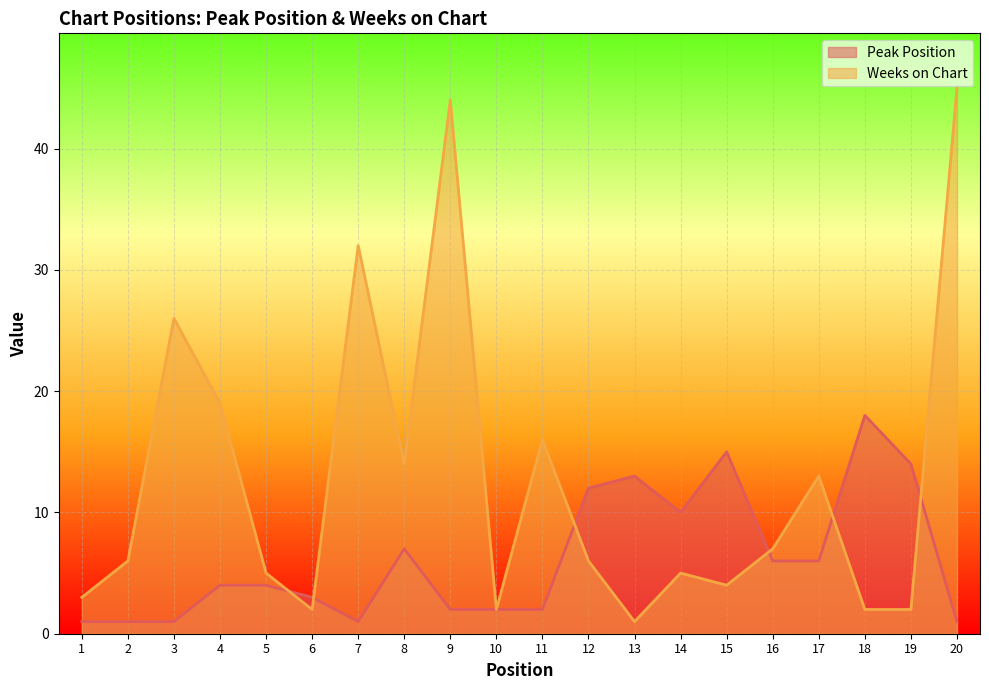

How many series are shown in this chart?

2